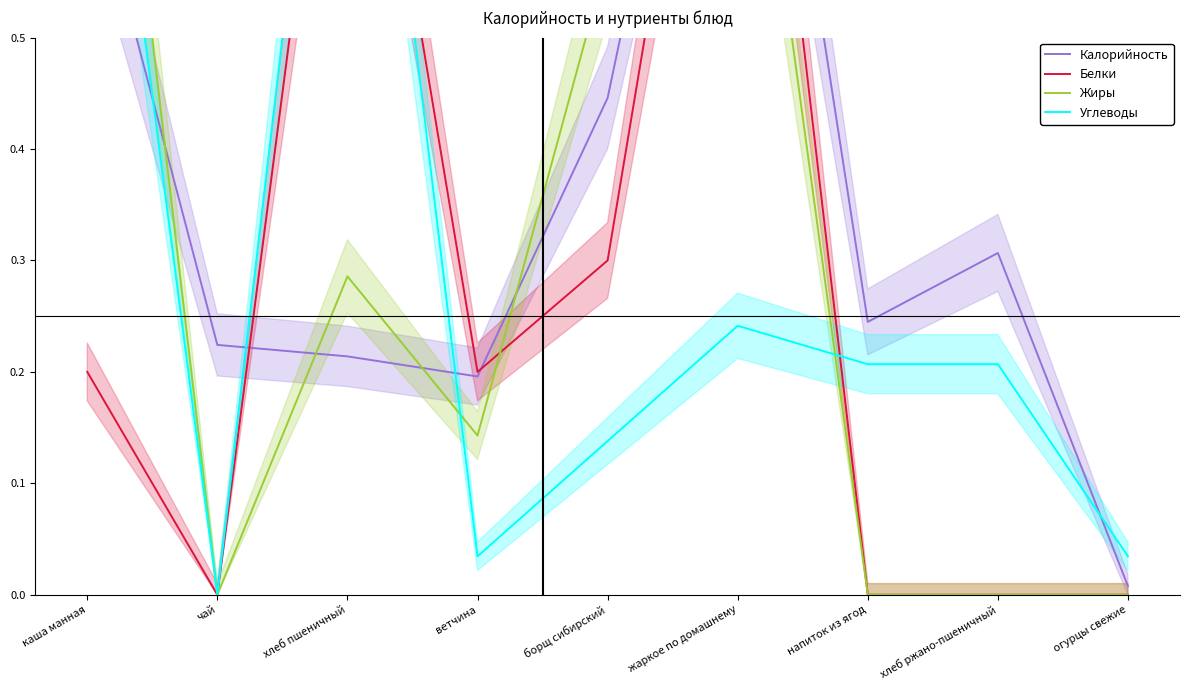

Between каша манная and ветчина, which is larger?

каша манная